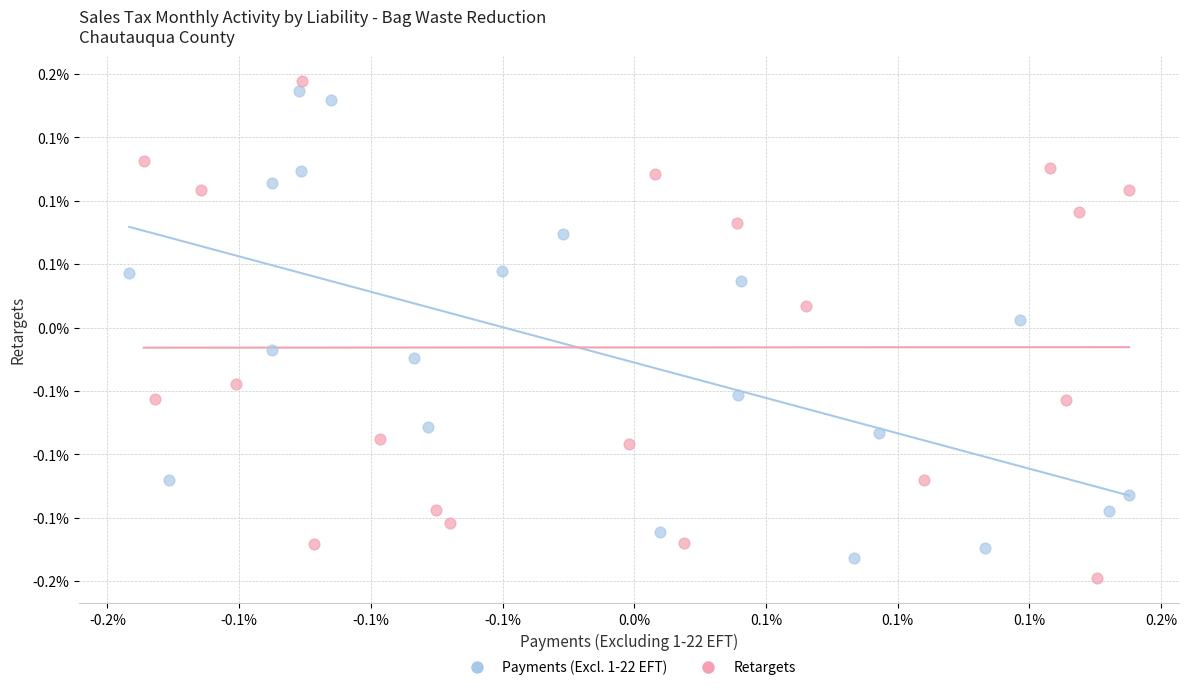

What are all the series names shown in the legend?

Payments (Excl. 1-22 EFT), Retargets